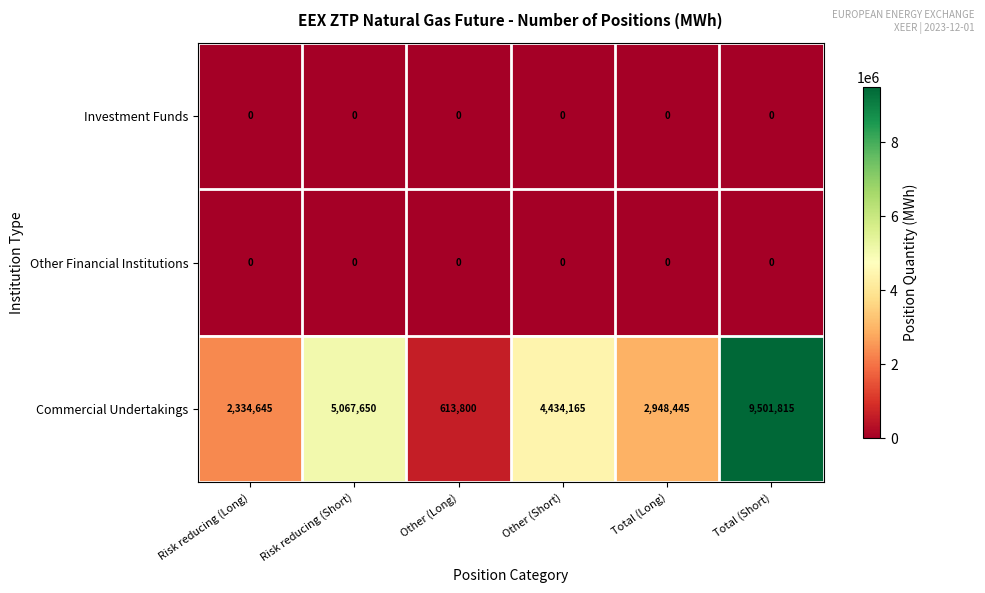

Which series has the largest range (max minus min)?

Commercial Undertakings